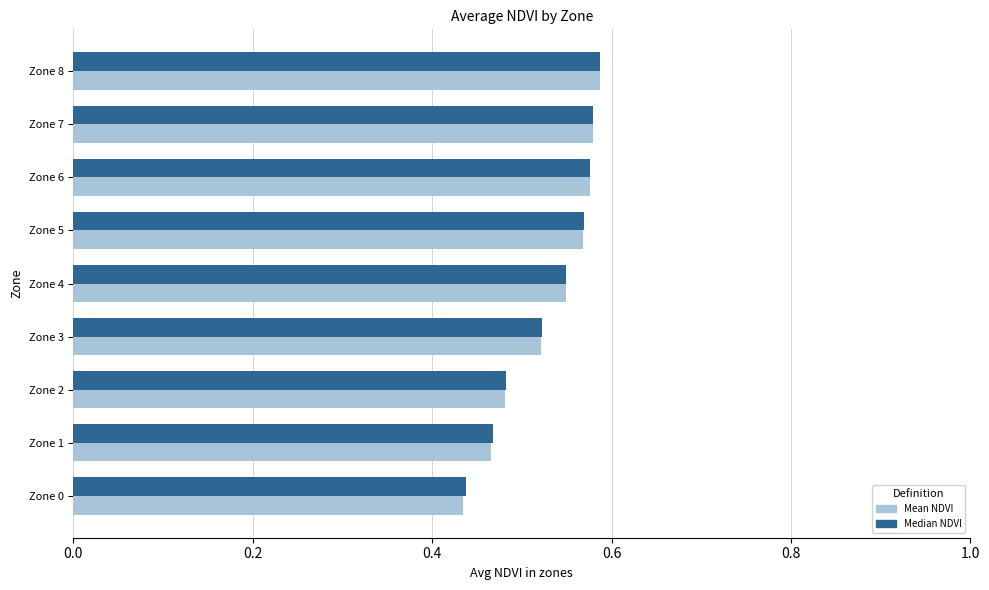

At which label is Median NDVI closest to 0?

Zone 0